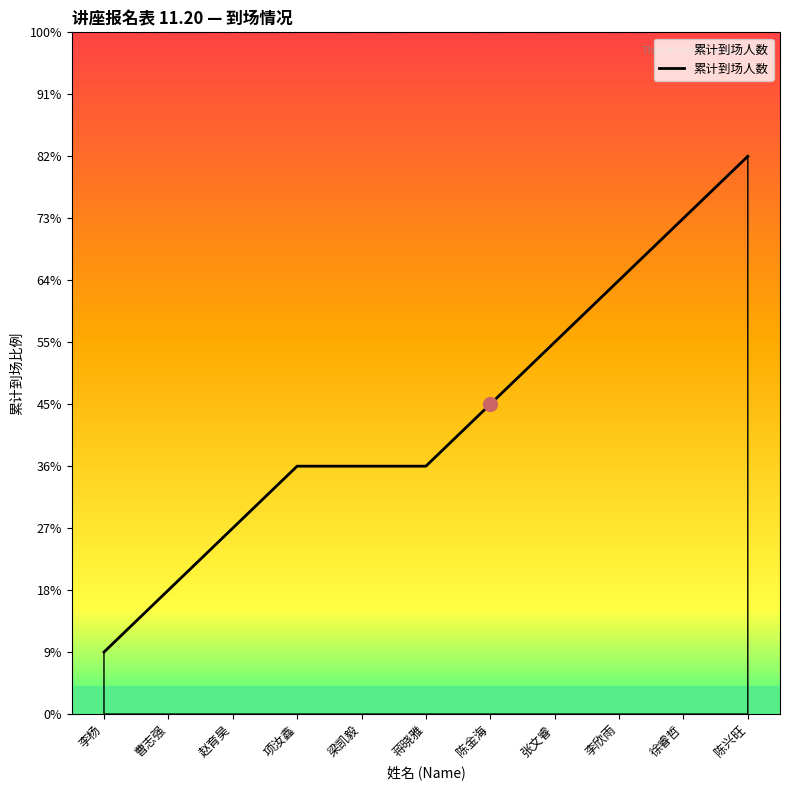

What position from the left is 张文睿?

8